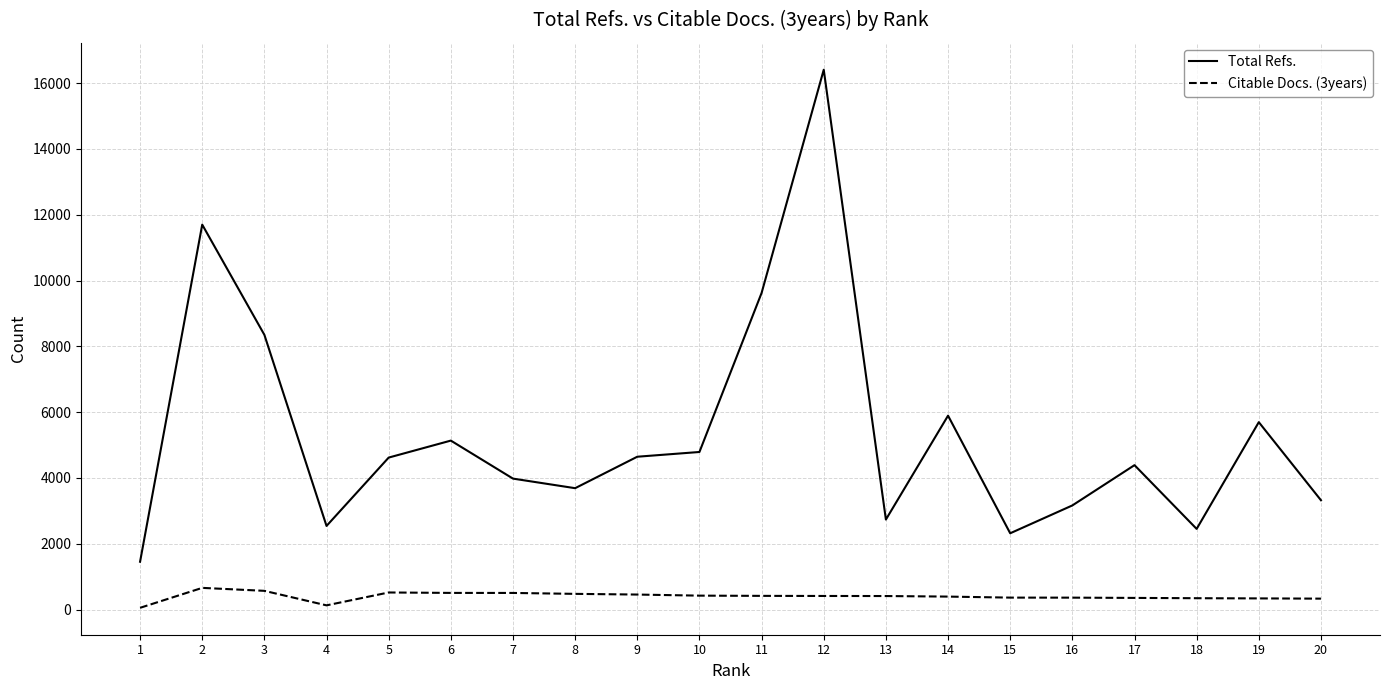

What is the maximum value for Total Refs.?

16405